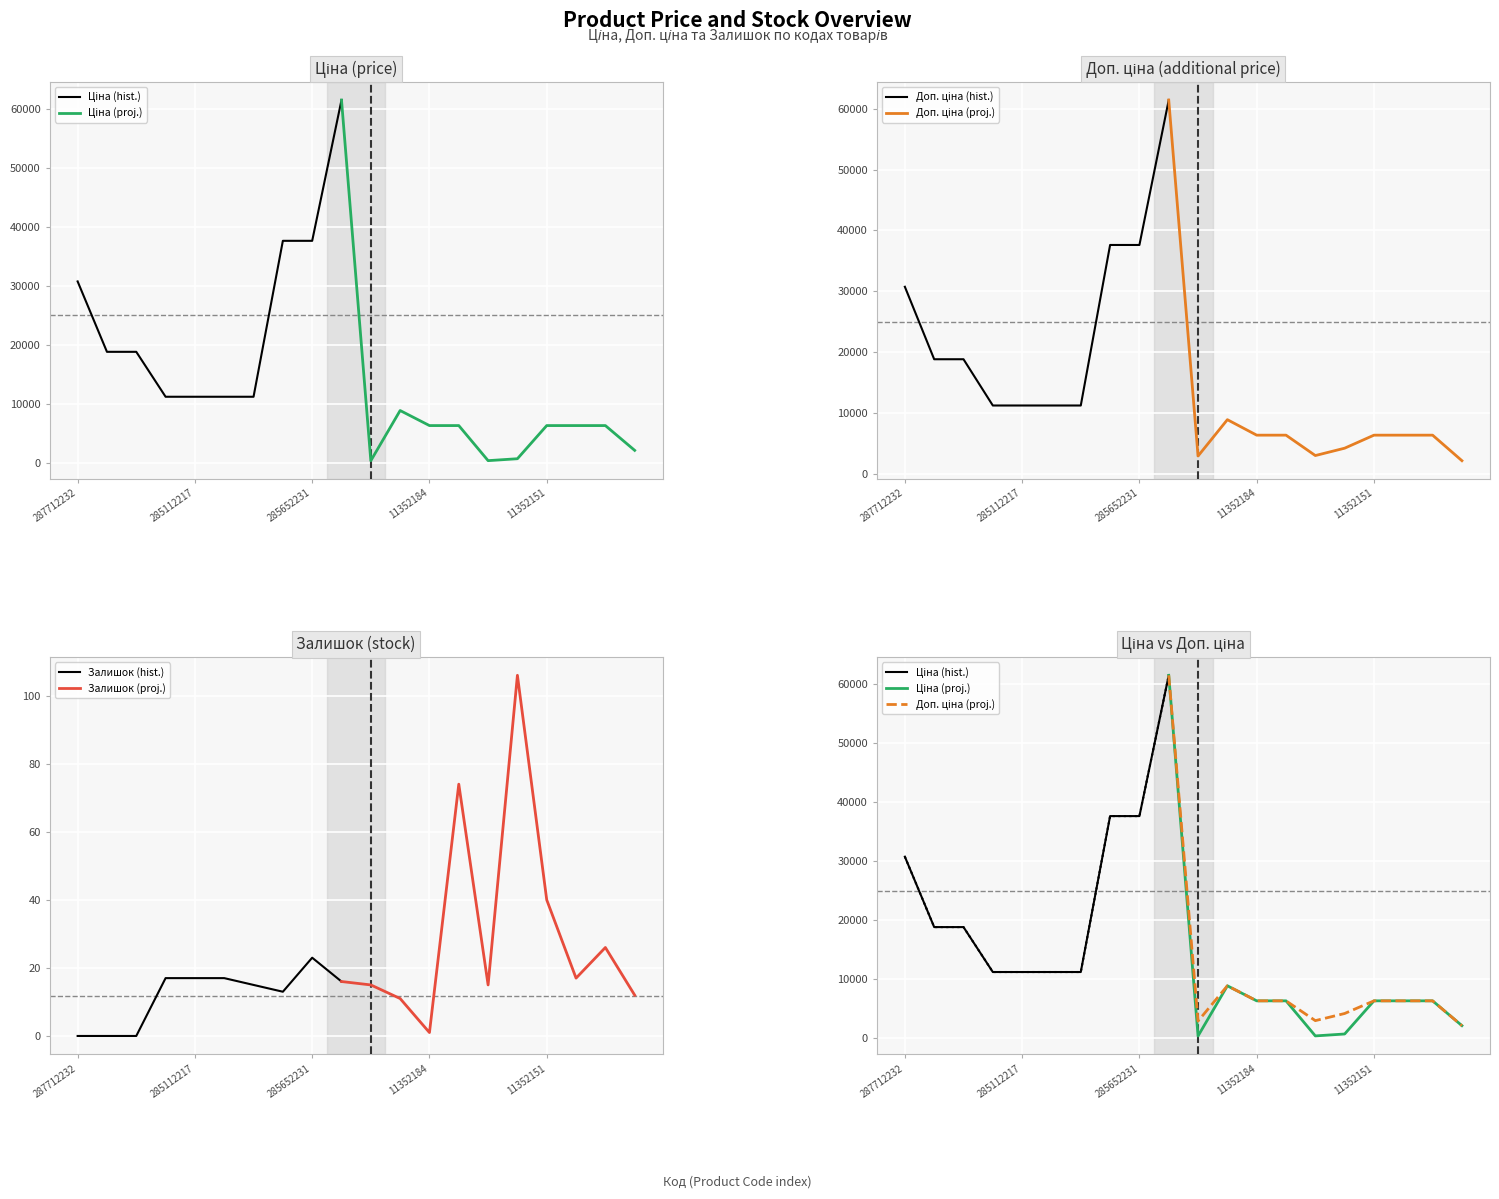

What is the sum of the Залишок values at 11351861 and 285652231?

35.0